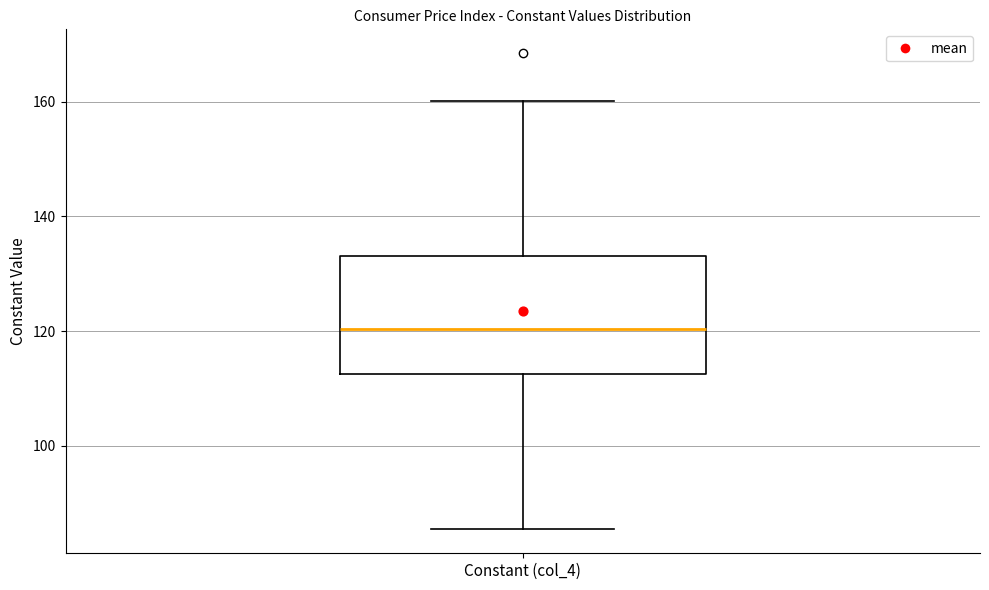

Where is the upper edge of the box for Constant (col_4) on the y-axis? The values are not printed on the chart, so give them approximately, as read against the axis.

134